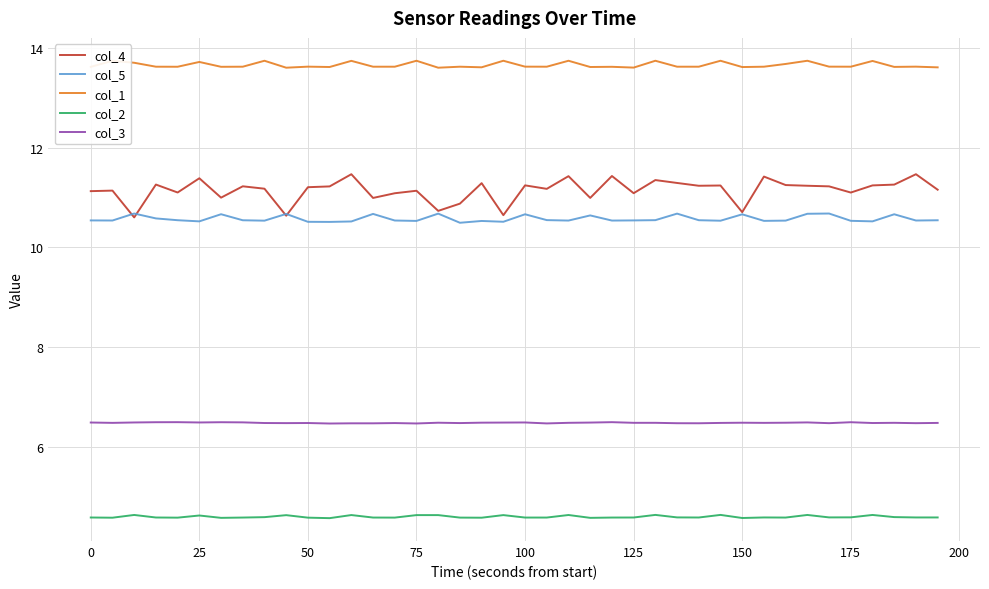

True or false: col_5 and col_2 cross at least once.

False